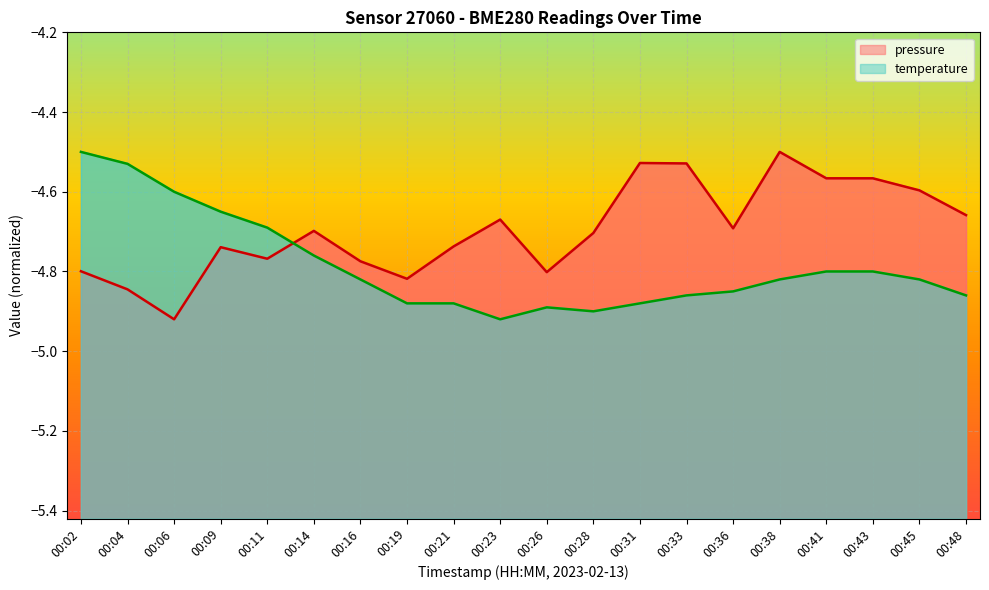

Reading right to left, transcribe all the data shown in this chart.

pressure: -4.7	-4.6	-4.6	-4.6	-4.5	-4.7	-4.5	-4.5	-4.7	-4.8	-4.7	-4.7	-4.8	-4.8	-4.7	-4.8	-4.7	-4.9	-4.8	-4.8
temperature: -4.9	-4.8	-4.8	-4.8	-4.8	-4.8	-4.9	-4.9	-4.9	-4.9	-4.9	-4.9	-4.9	-4.8	-4.8	-4.7	-4.7	-4.6	-4.5	-4.5